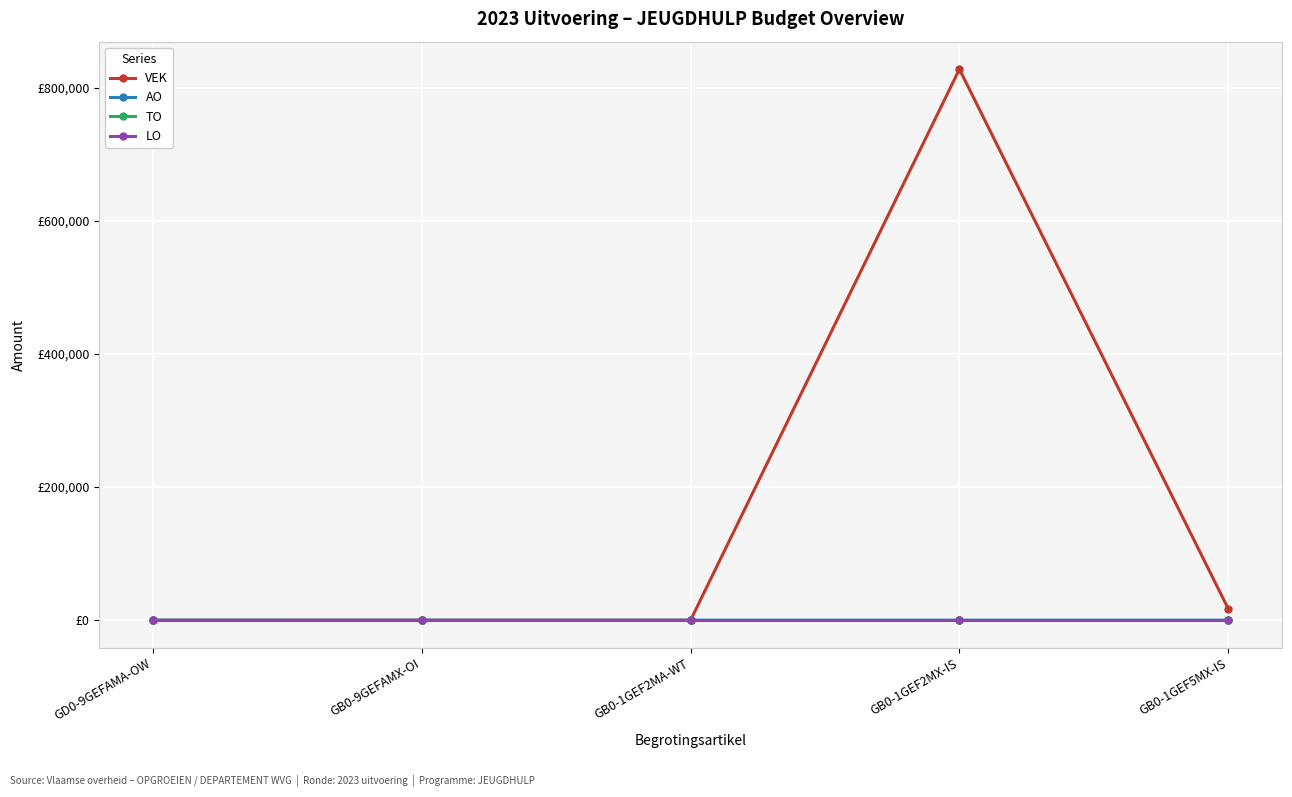

At GB0-9GEFAMX-OI, list the series in order from smallest to largest.

VEK, AO, TO, LO